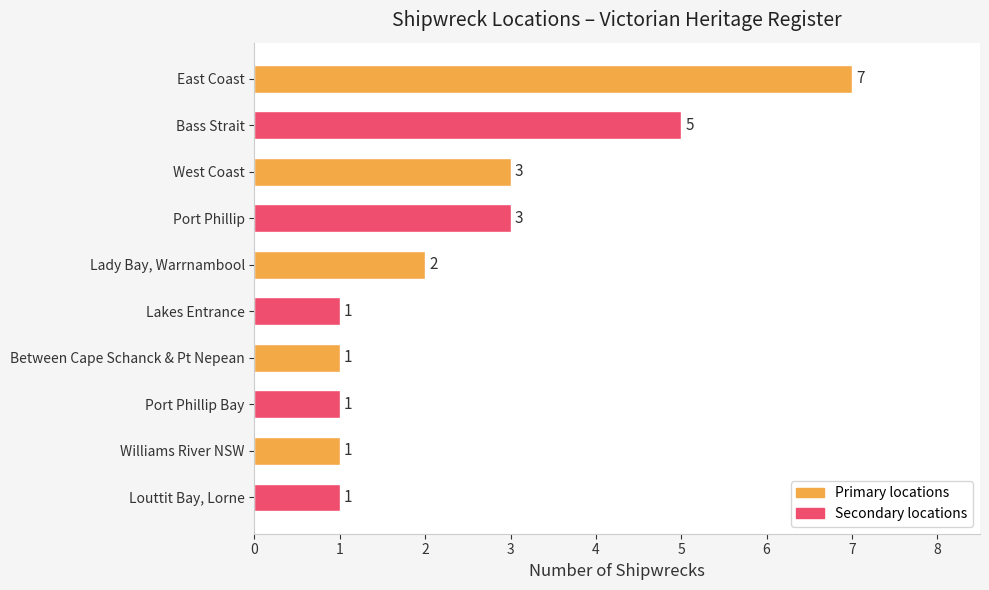

Reading bottom to top, transcribe all the data shown in this chart.

1	1	1	1	1	2	3	3	5	7